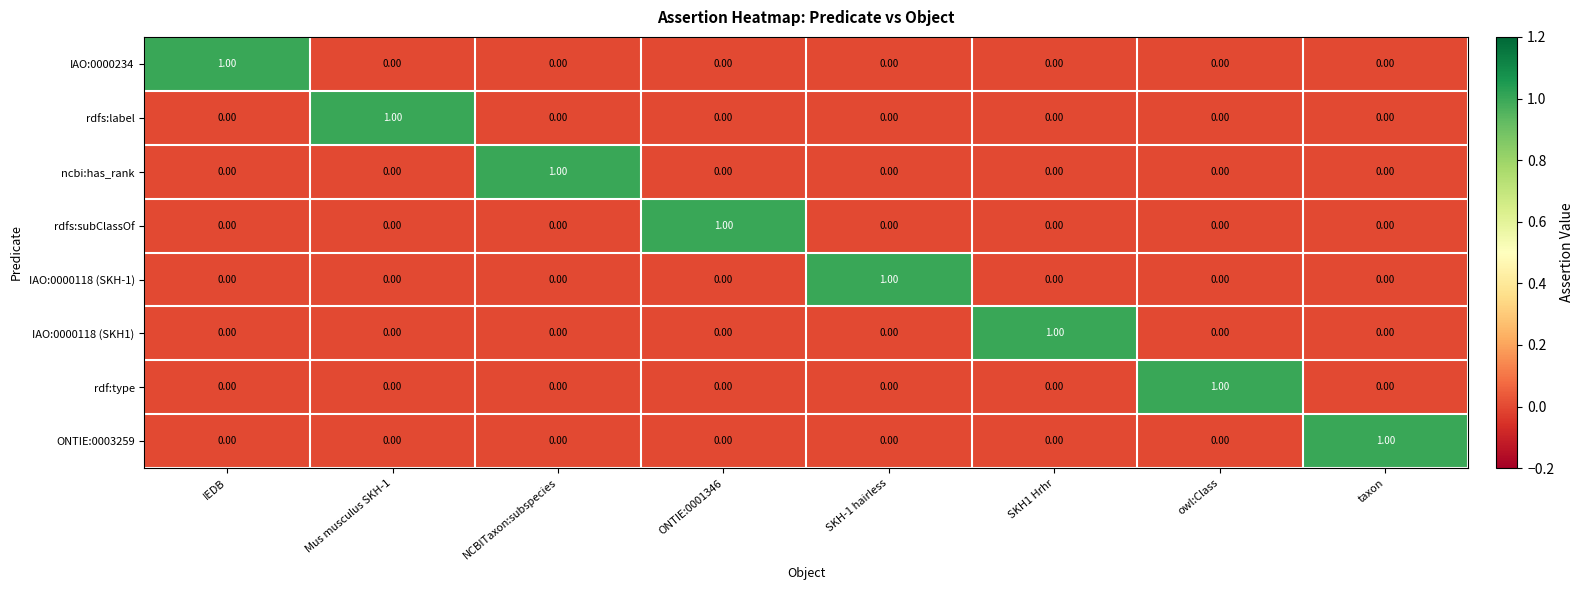

At how many categories does at least one series exceed 0?

8